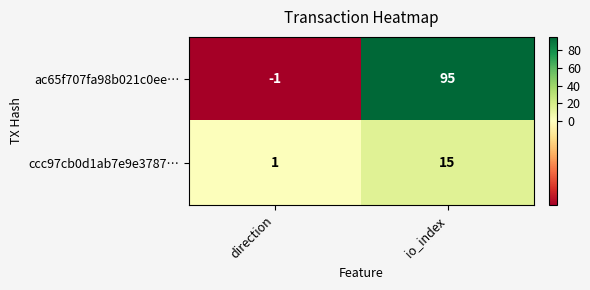

What is the difference between the maximum and minimum values in the ccc97cb0d1ab7e9e3787… series?

14